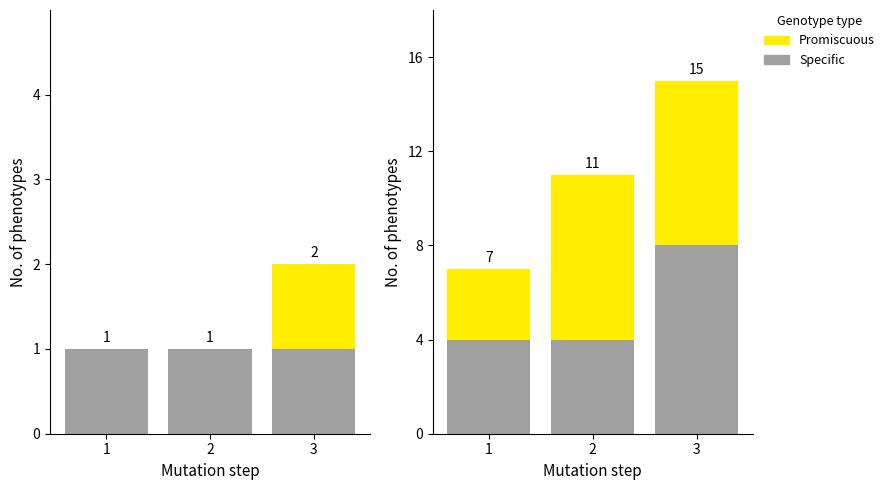

At which label is Promiscuous closest to 5?

1